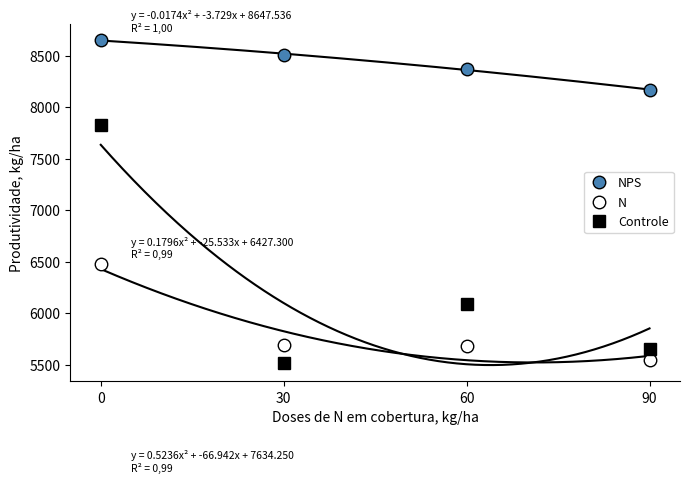

Reading left to right, extract all data points from this chart.

NPS: 0=8652.2	30=8505.9	60=8375.4	90=8166.6
N: 0=6472.4	30=5687.7	60=5677.4	90=5539.4
Controle: 0=7830.0	30=5510.0	60=6090.0	90=5655.0